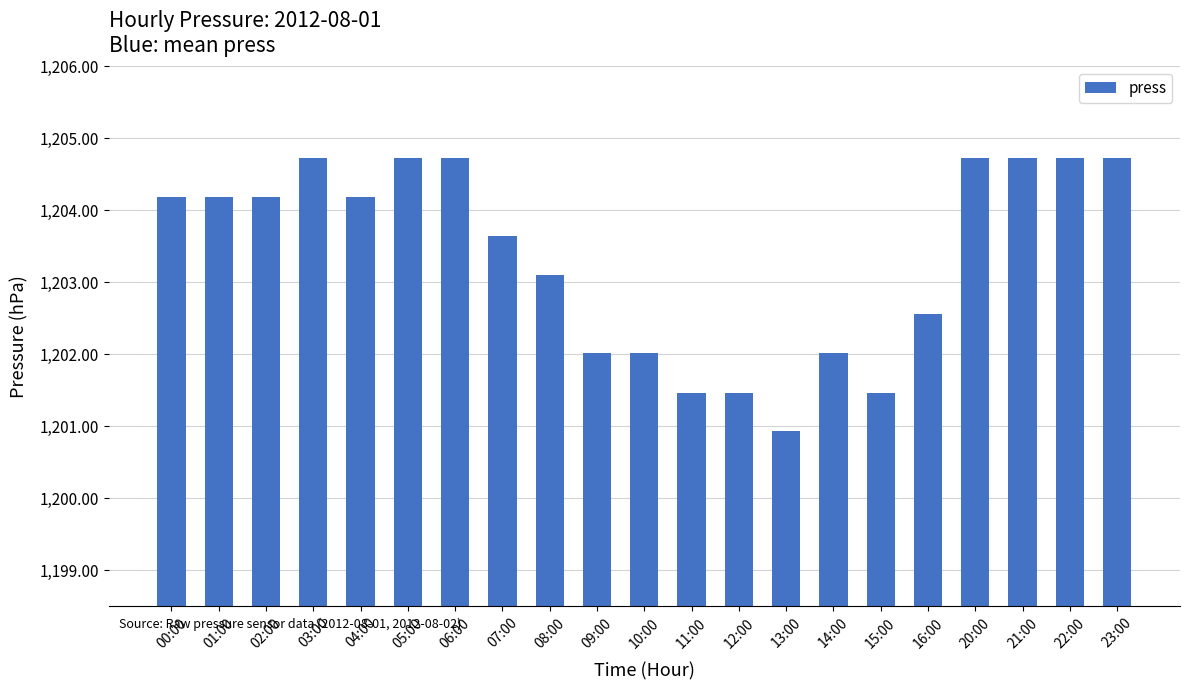

Reading left to right, extract all data points from this chart.

1204.2	1204.2	1204.2	1204.7	1204.2	1204.7	1204.7	1203.6	1203.1	1202.0	1202.0	1201.5	1201.5	1200.9	1202.0	1201.5	1202.6	1204.7	1204.7	1204.7	1204.7